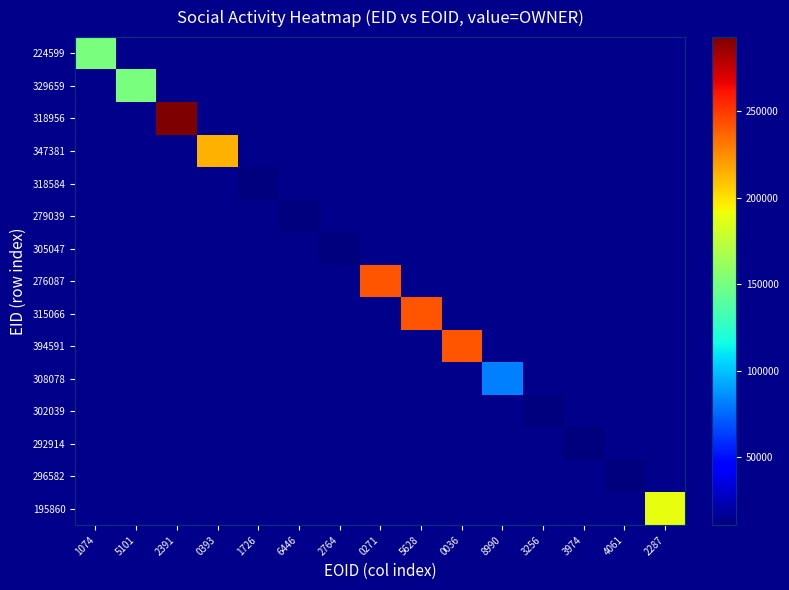

How many data points does each series have?

15